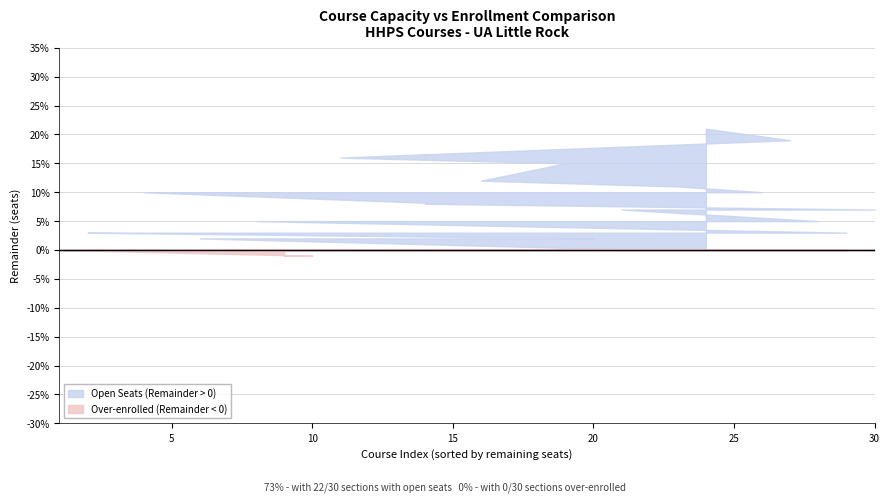

Which series has the largest range (max minus min)?

Open Seats (Remainder > 0)